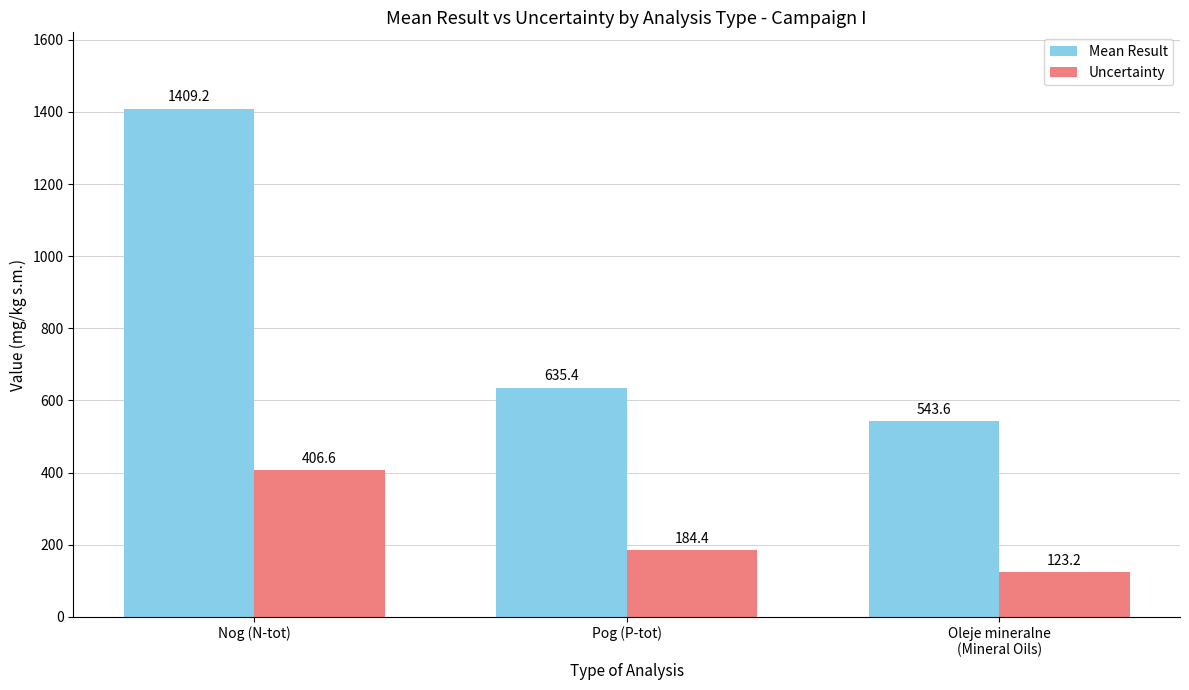

Which series has the widest spread of values?

Mean Result